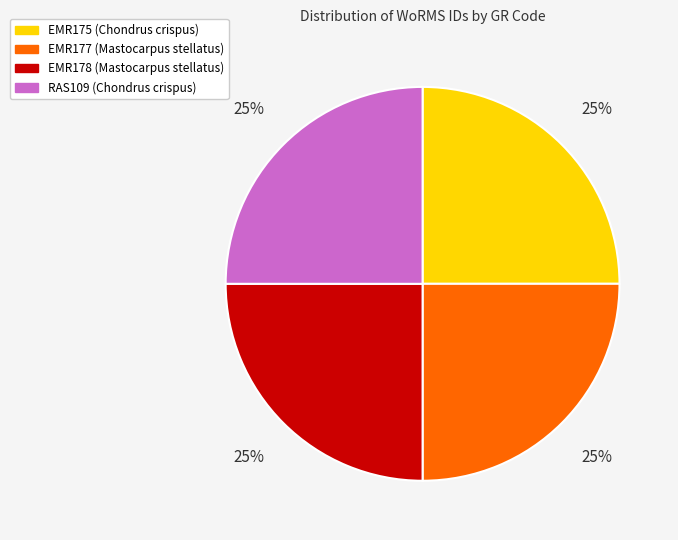

Is RAS109 (Chondrus crispus) the majority of the pie?

No